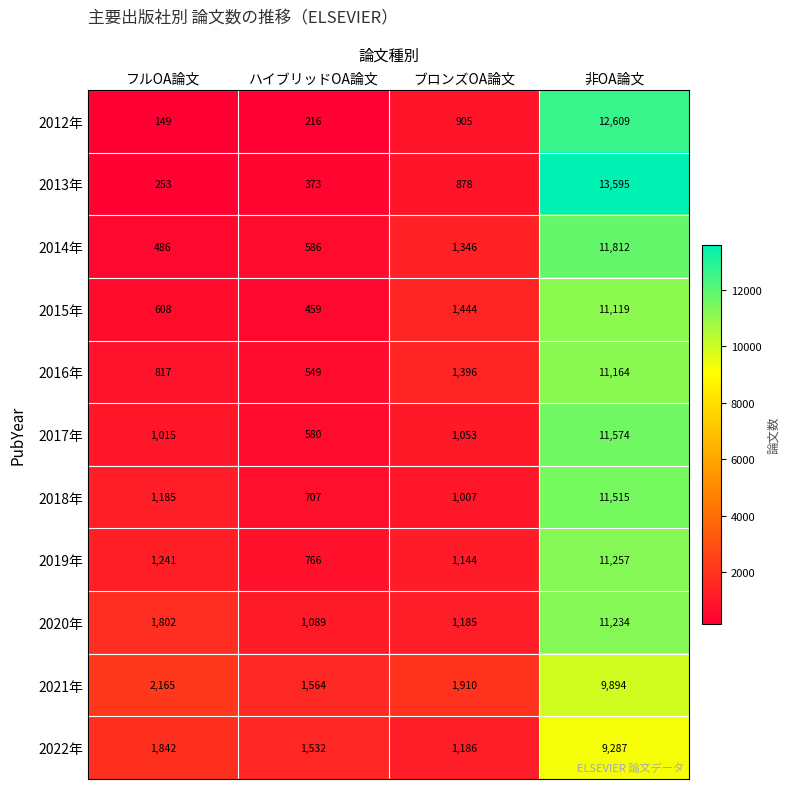

What is the spread (max minus min) of values at フルOA論文?

2016